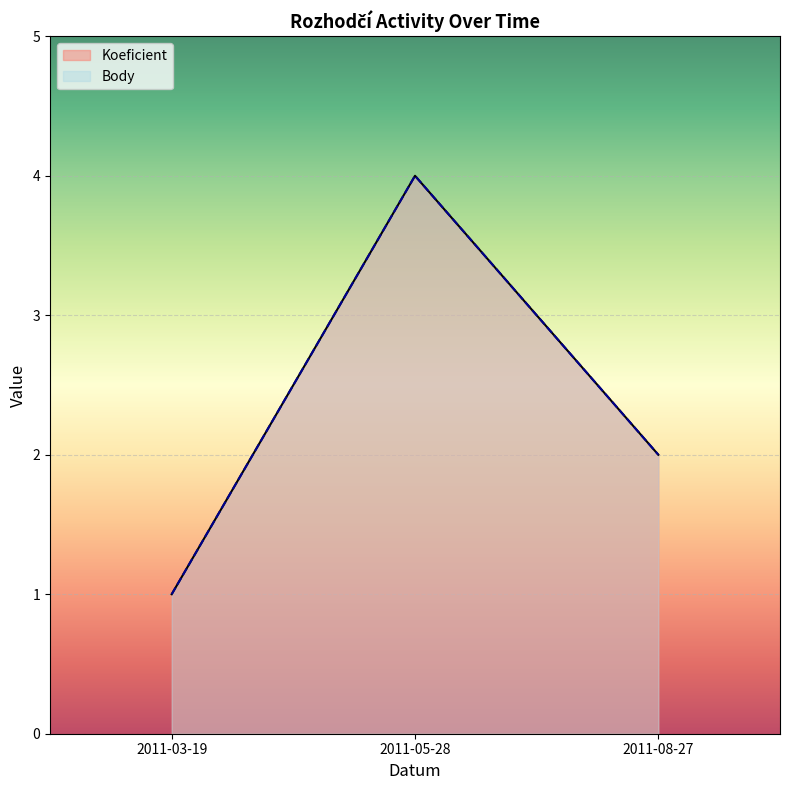

How many lines are shown in the chart?

2